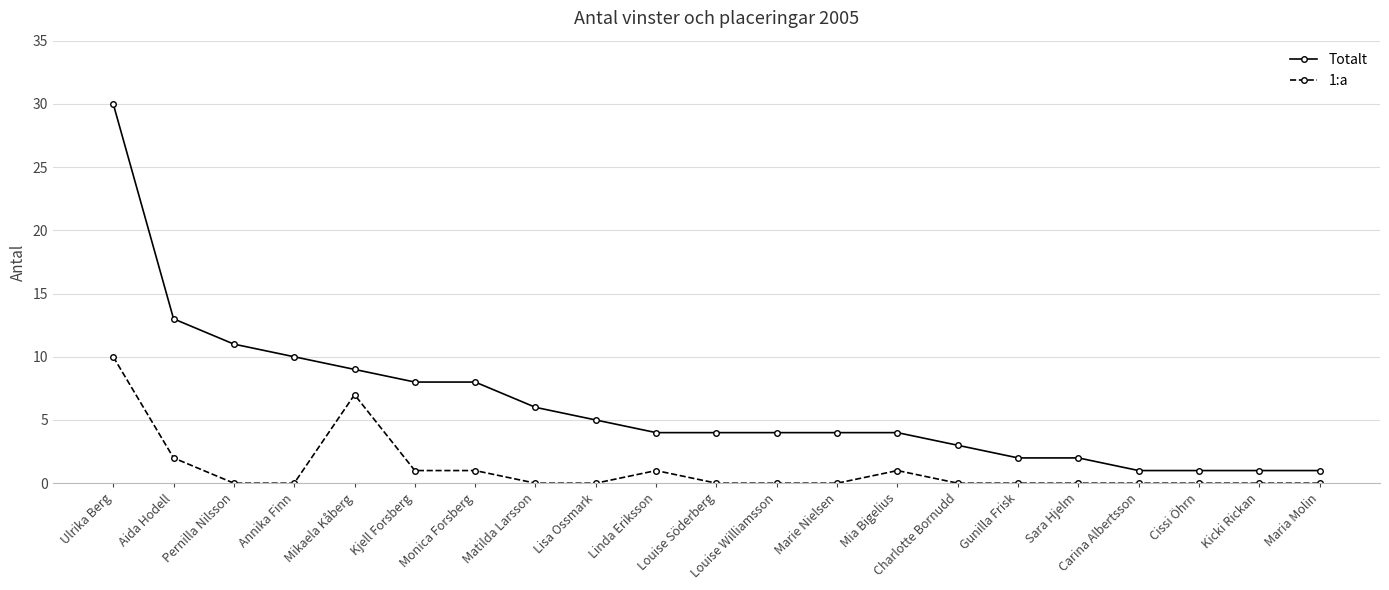

The 1:a series shows 5 at Mikaela Kåberg. True or false?

False